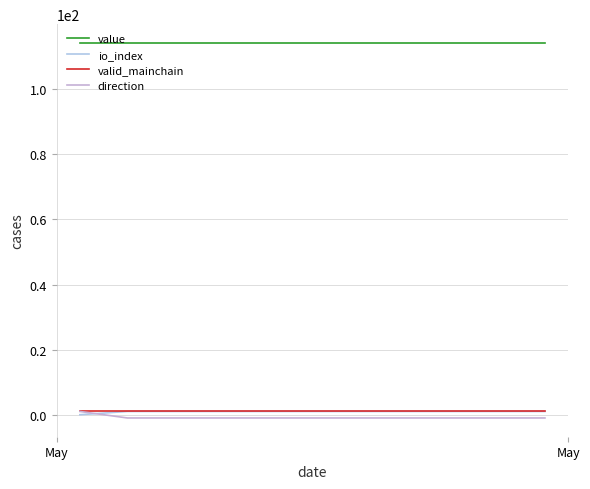

At which label does value reach its minimum?

May